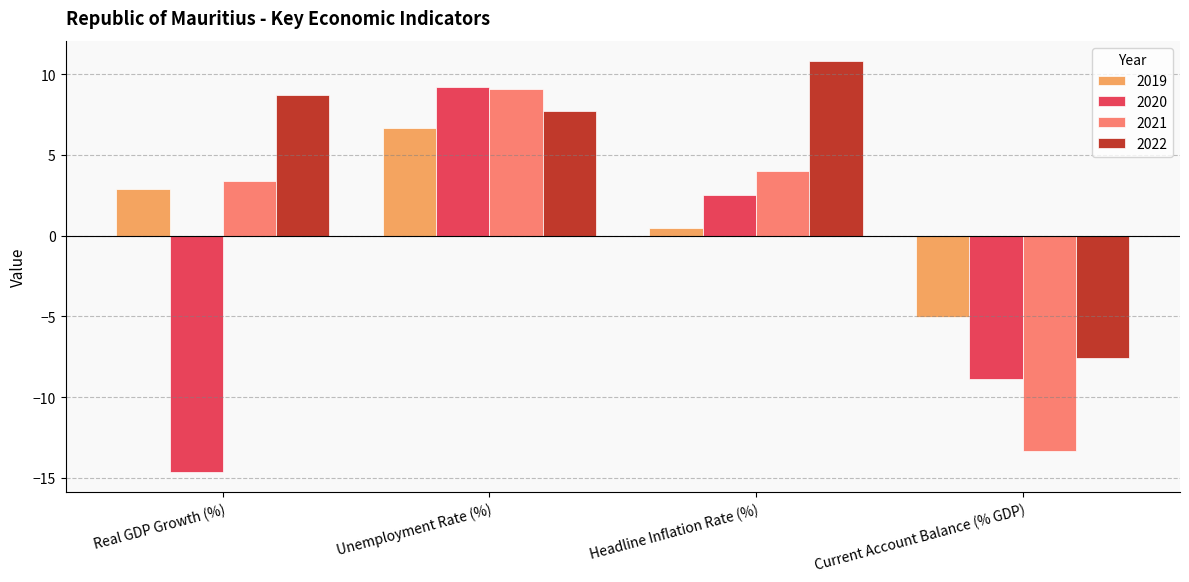

At how many categories does at least one series exceed 7?

3